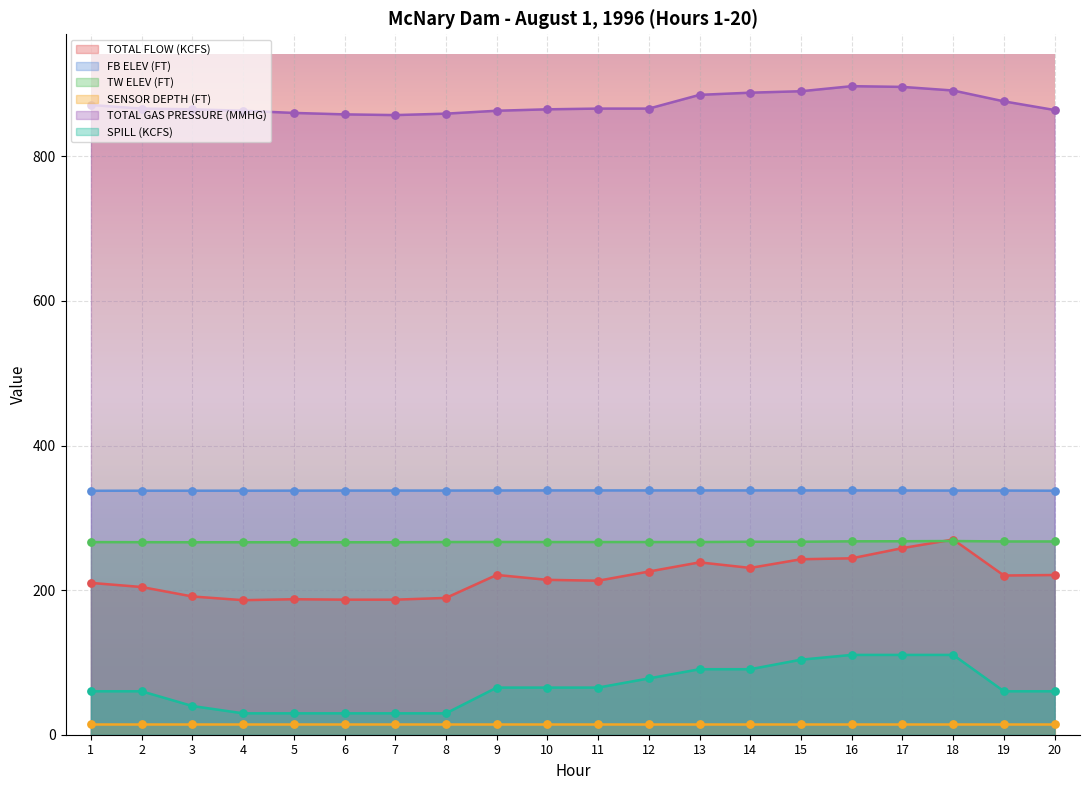

Which series has the largest Y range (max minus min)?

TOTAL FLOW (KCFS)